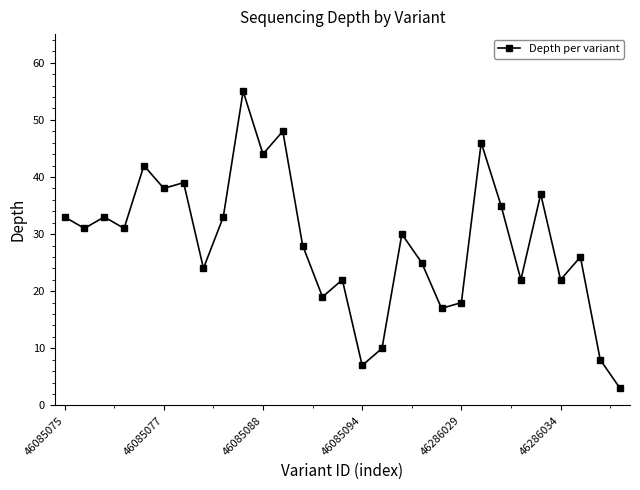

What is the difference between the maximum and minimum values?

52